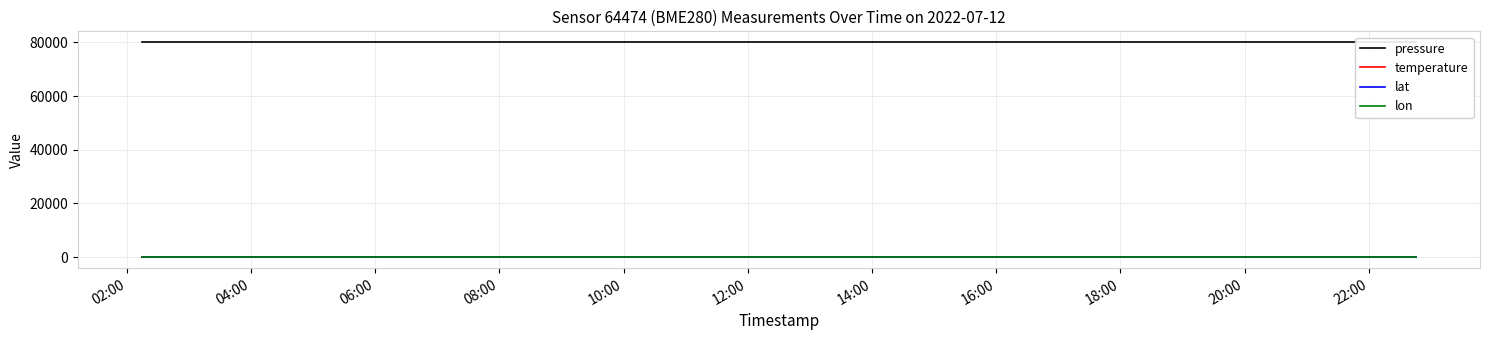

What is the value of the temperature point at the 10th from the left?

-142.0